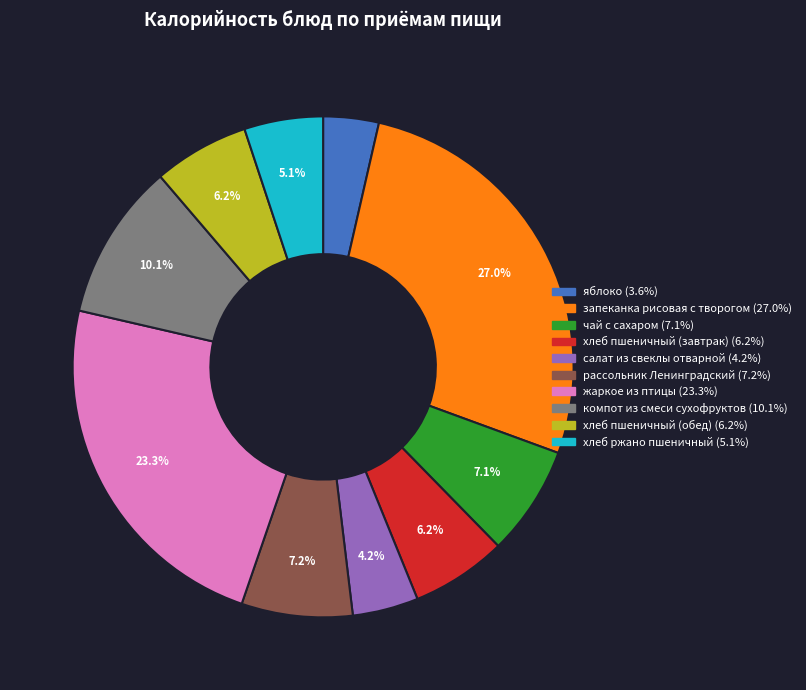

To the nearest percent, what is the combined percentage of запеканка рисовая с творогом and хлеб пшеничный (завтрак)?

33%